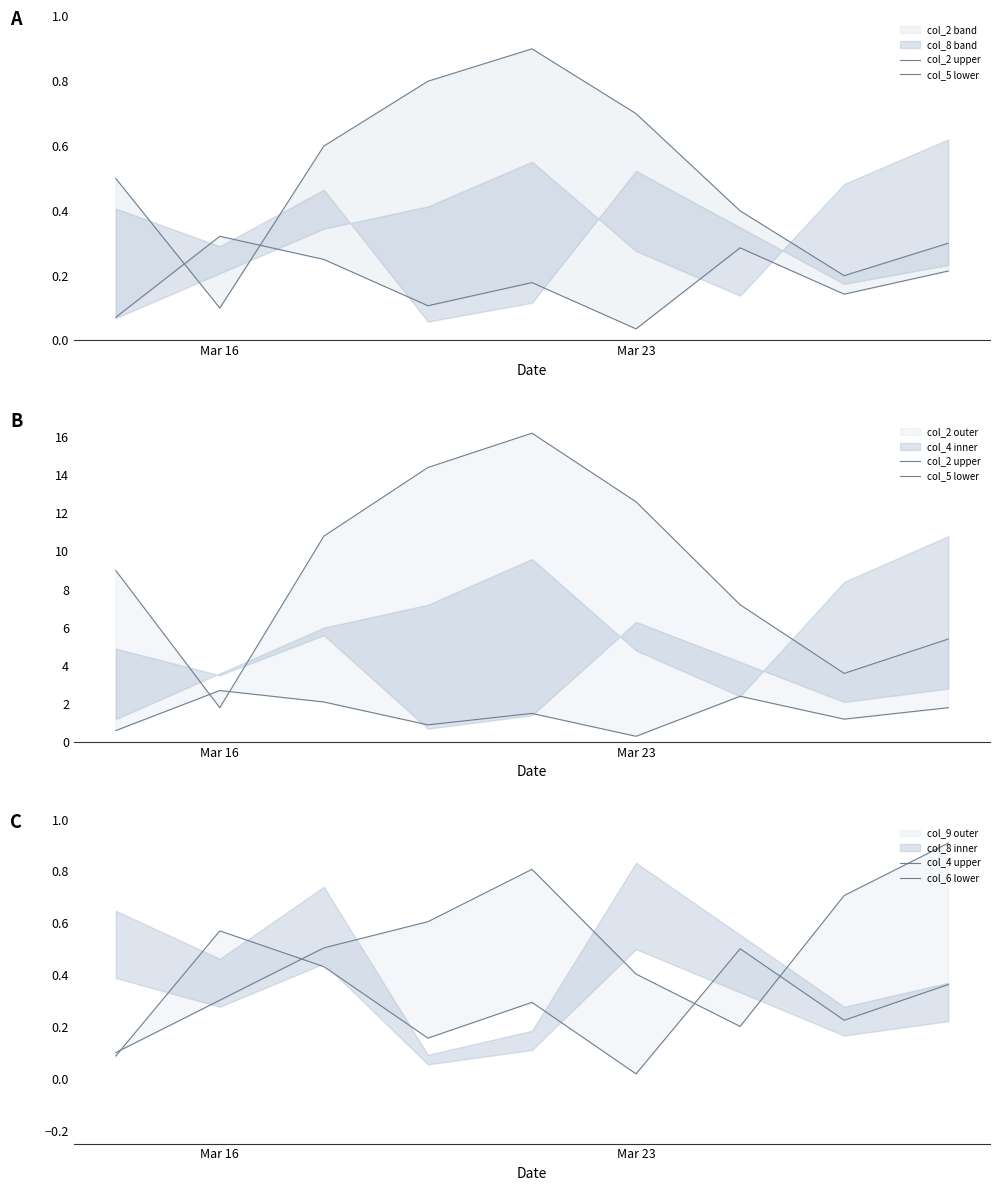

True or false: col_6 lower has a value of 0.5 at 6.

True